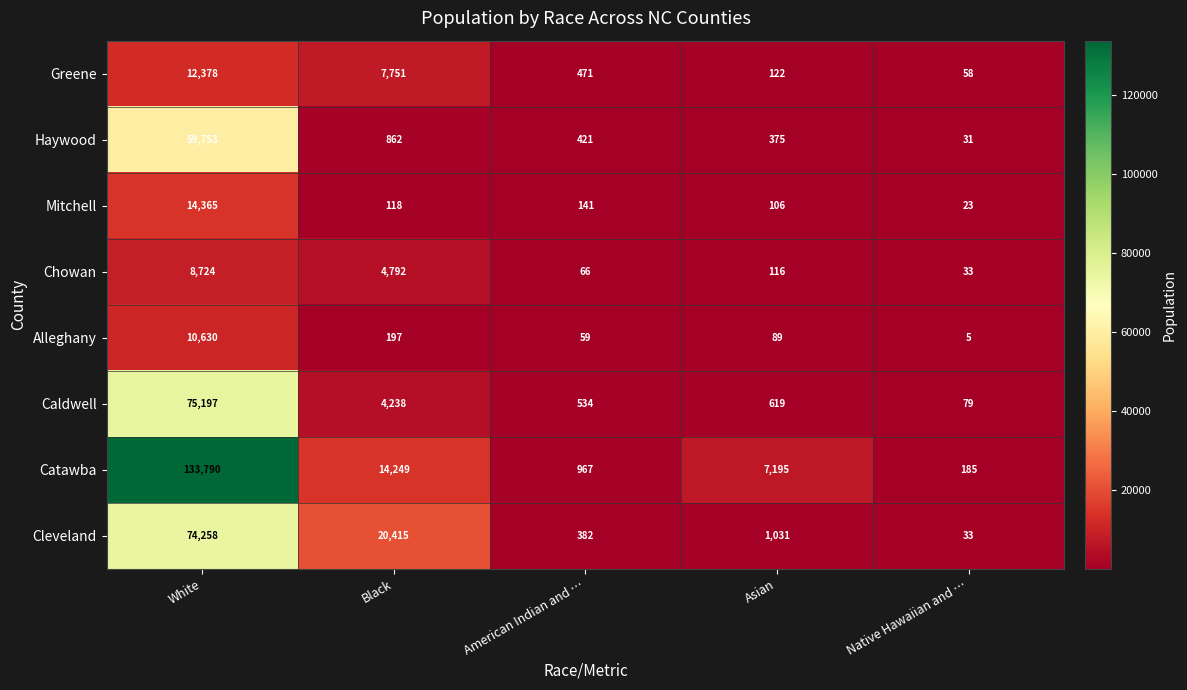

Which series changed the most between White and Native Hawaiian and …?

Catawba